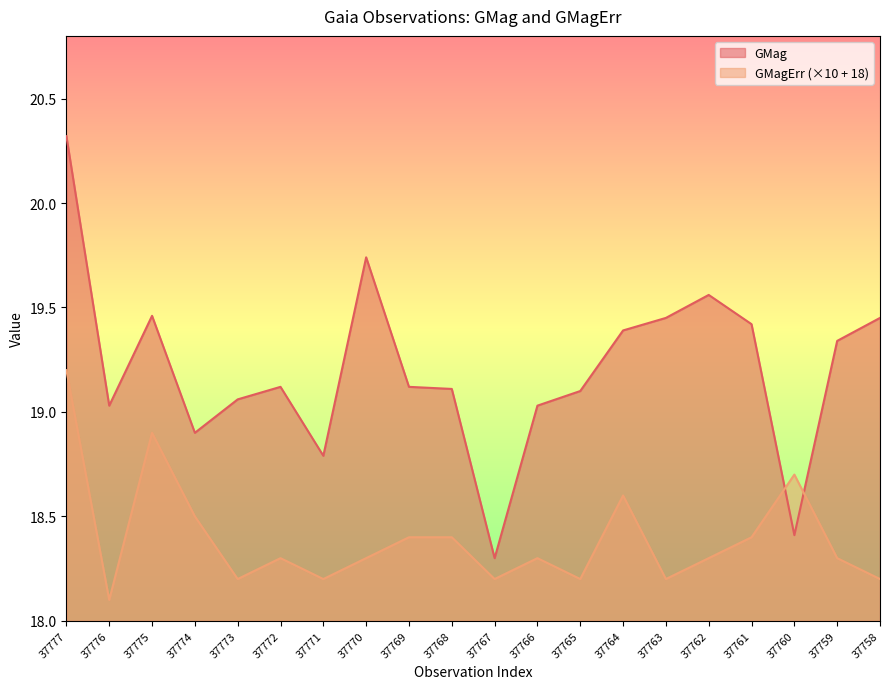

List the series in order of their overall mean, lowest first.

GMagErr (×10 + 18), GMag